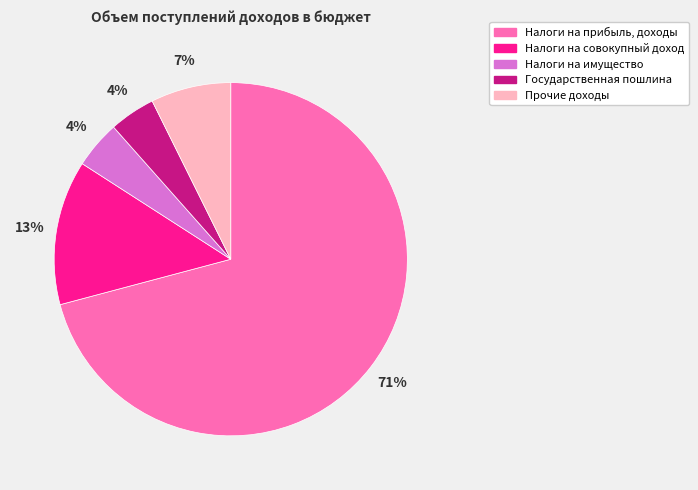

Is it true that Прочие доходы is 7% of the pie?

True